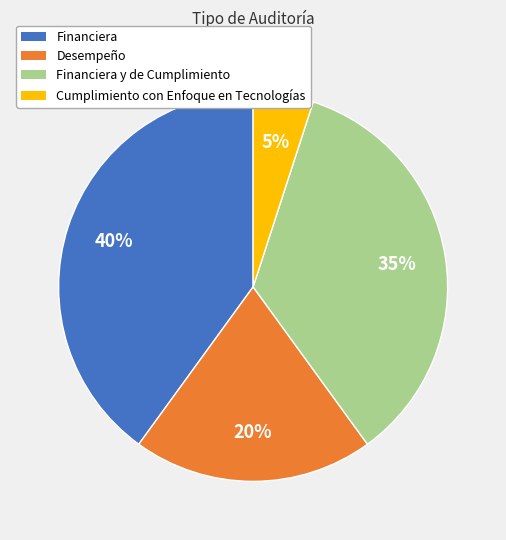

To the nearest percent, what is the average slice percentage?

25%